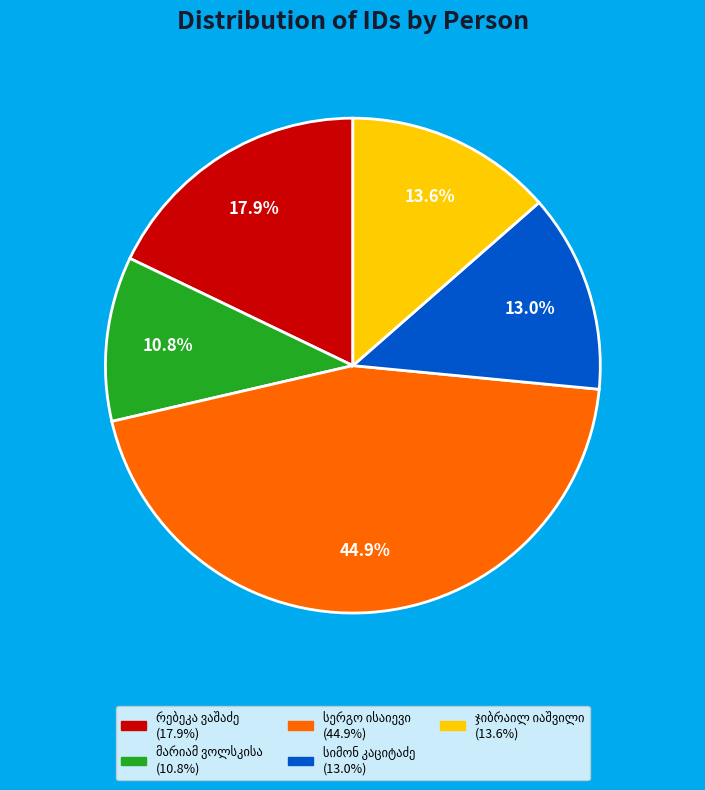

Does any single category account for the majority?

No